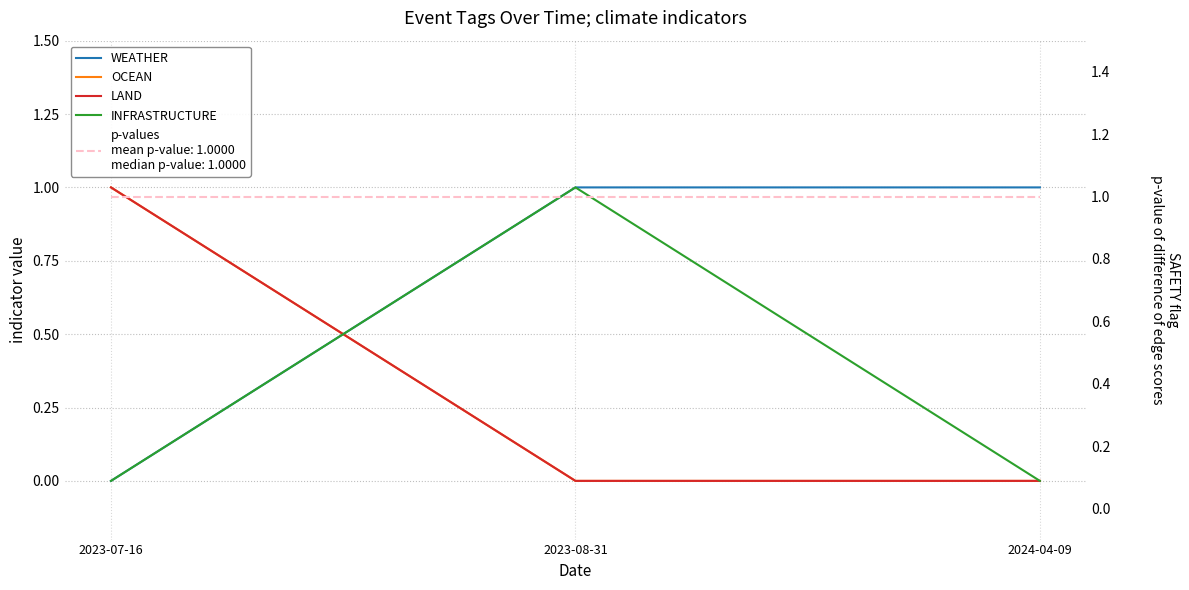

Reading left to right, extract all data points from this chart.

WEATHER: 2023-07-16=0	2023-08-31=1	2024-04-09=1
OCEAN: 2023-07-16=1	2023-08-31=0	2024-04-09=0
LAND: 2023-07-16=1	2023-08-31=0	2024-04-09=0
INFRASTRUCTURE: 2023-07-16=0	2023-08-31=1	2024-04-09=0
SAFETY: 2023-07-16=1	2023-08-31=1	2024-04-09=1